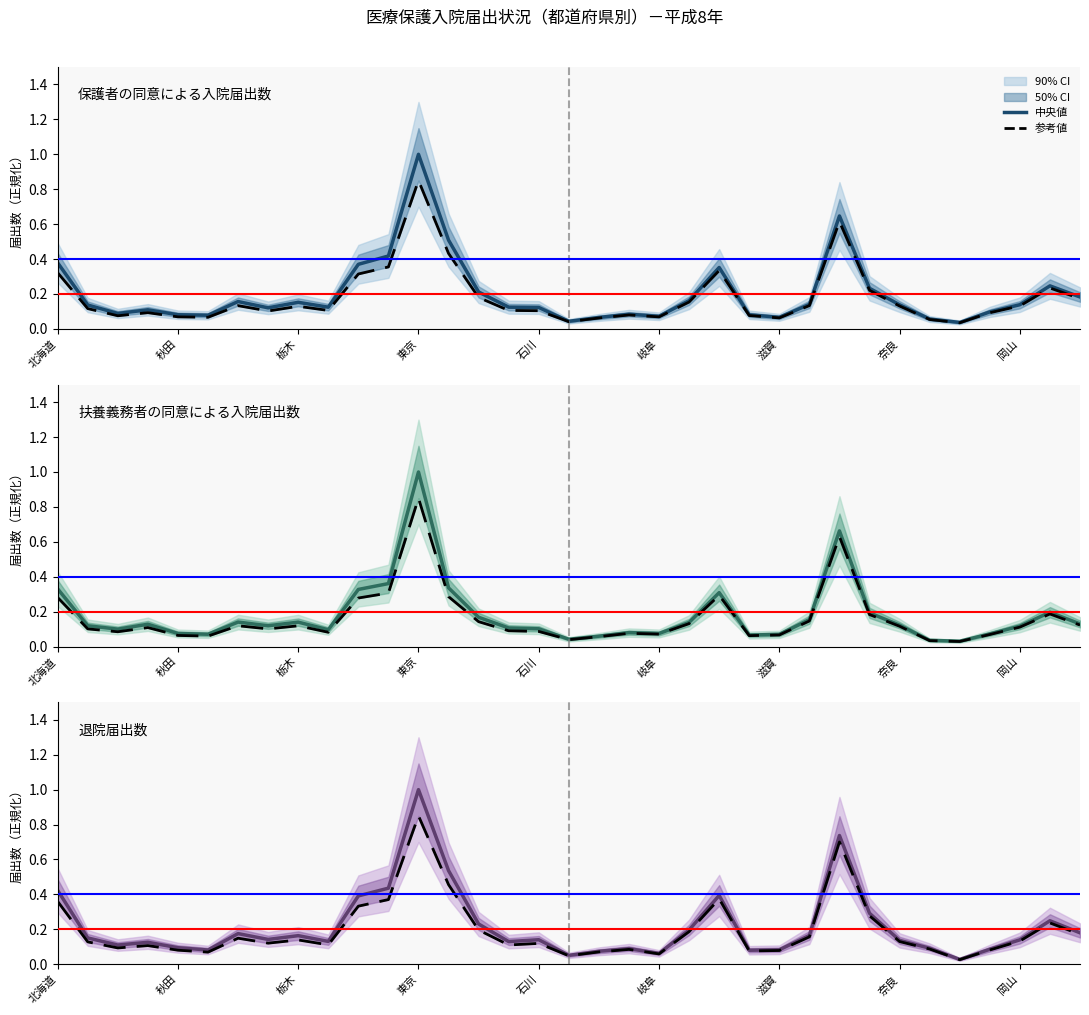

At how many categories does at least one series exceed 0?

35